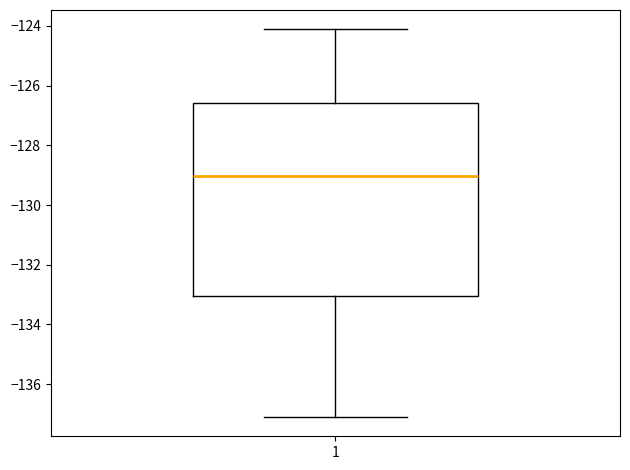

Read this box plot against the y-axis: the position of the median line, the range covered by the box, and the ends of both whiskers. The values are not printed on the chart, so give them approximately, as read against the axis.

median -129.0, box -133.0 to -126.6, whiskers -137.0 to -124.2